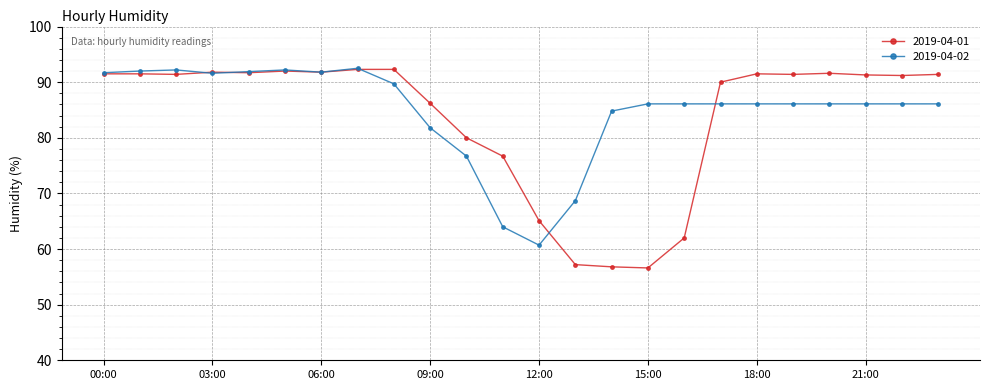

What is the value of the 2019-04-01 point at the 14th from the left?

57.2